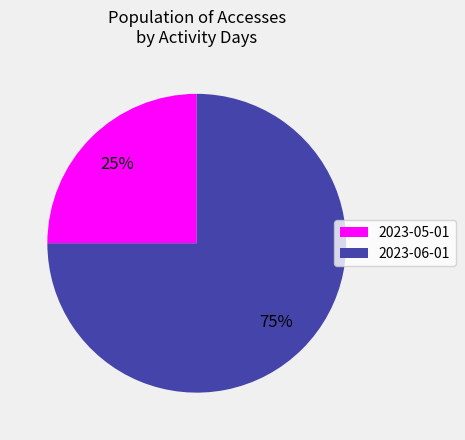

Is the sum of 2023-06-01 and 2023-05-01 greater than half?

Yes